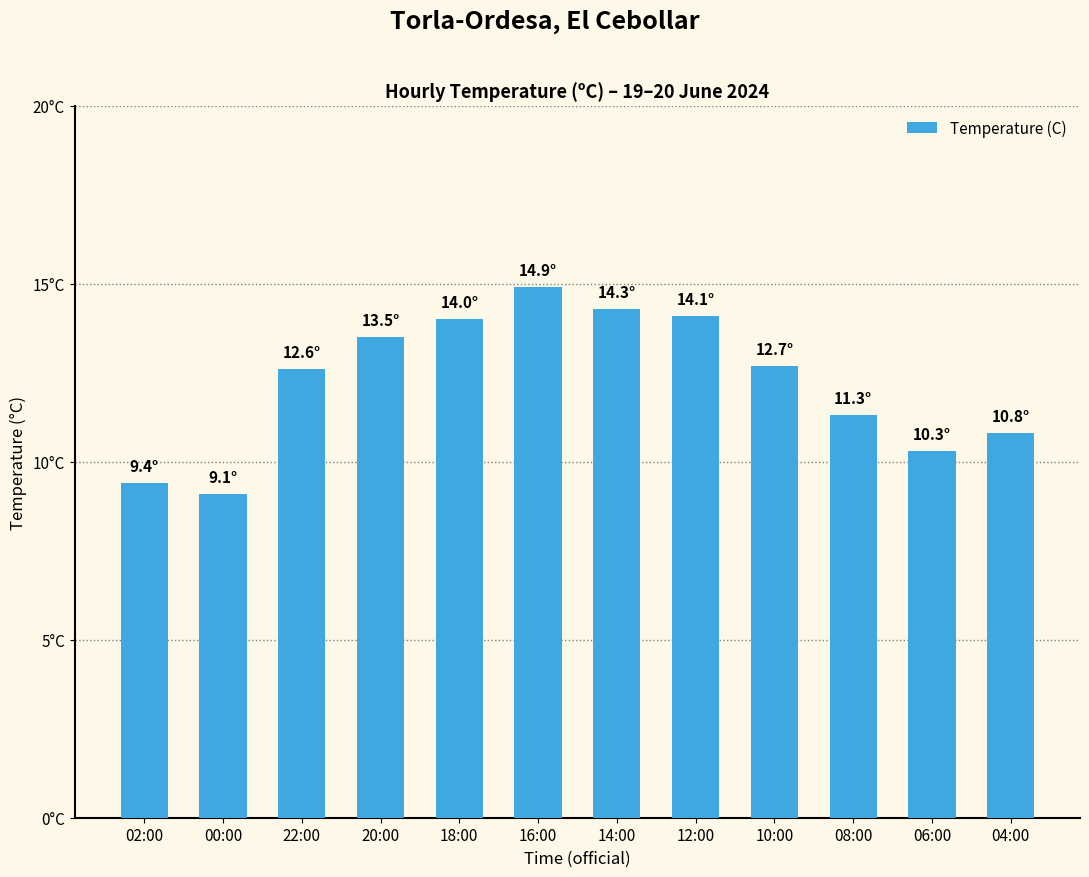

What is the approximate value at 18:00?

14.0